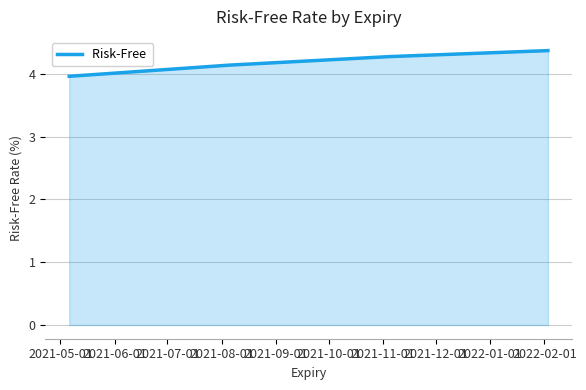

How many categories are shown in the chart?

4